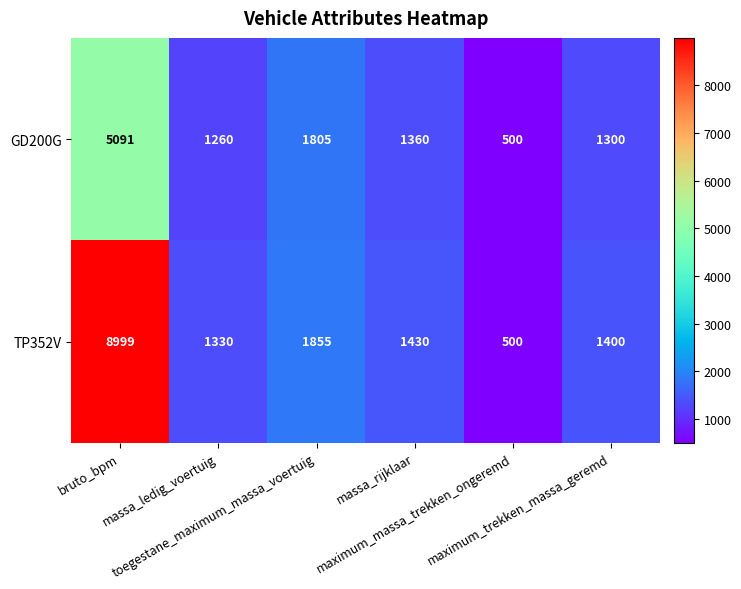

What is the difference between the maximum and minimum values in the TP352V series?

8499